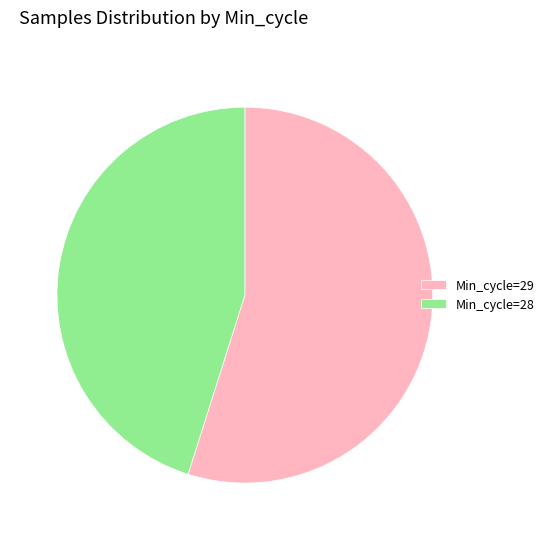

Count the number of slices in the pie.

2